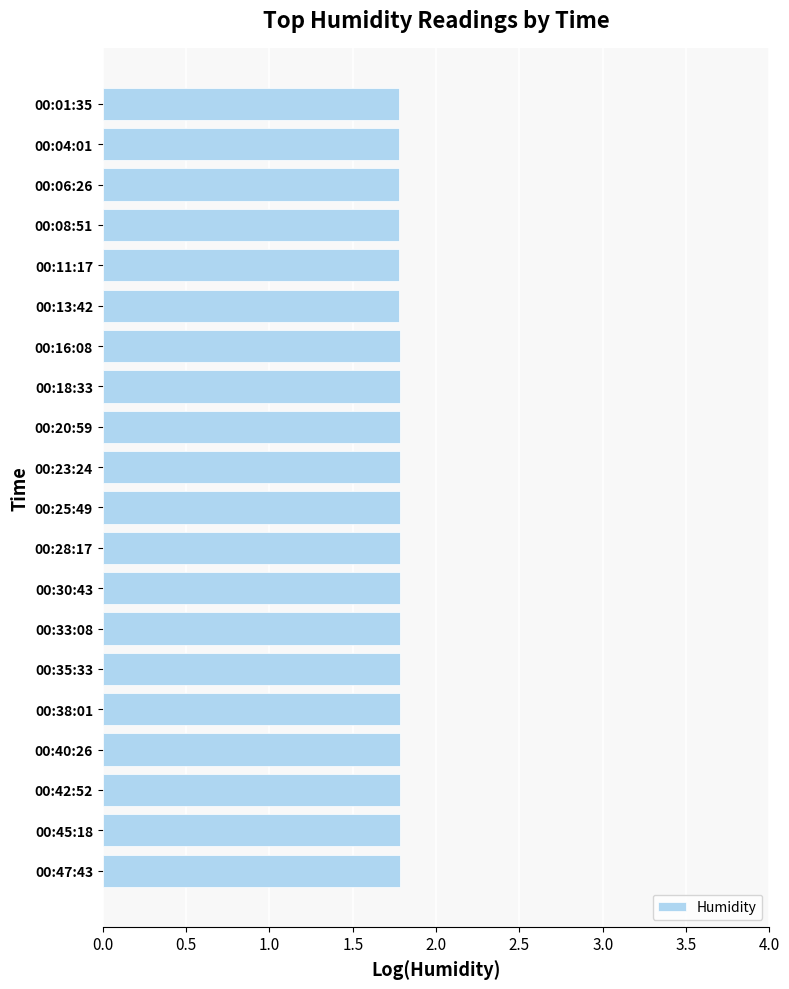

What is the minimum value shown in the chart?

1.8